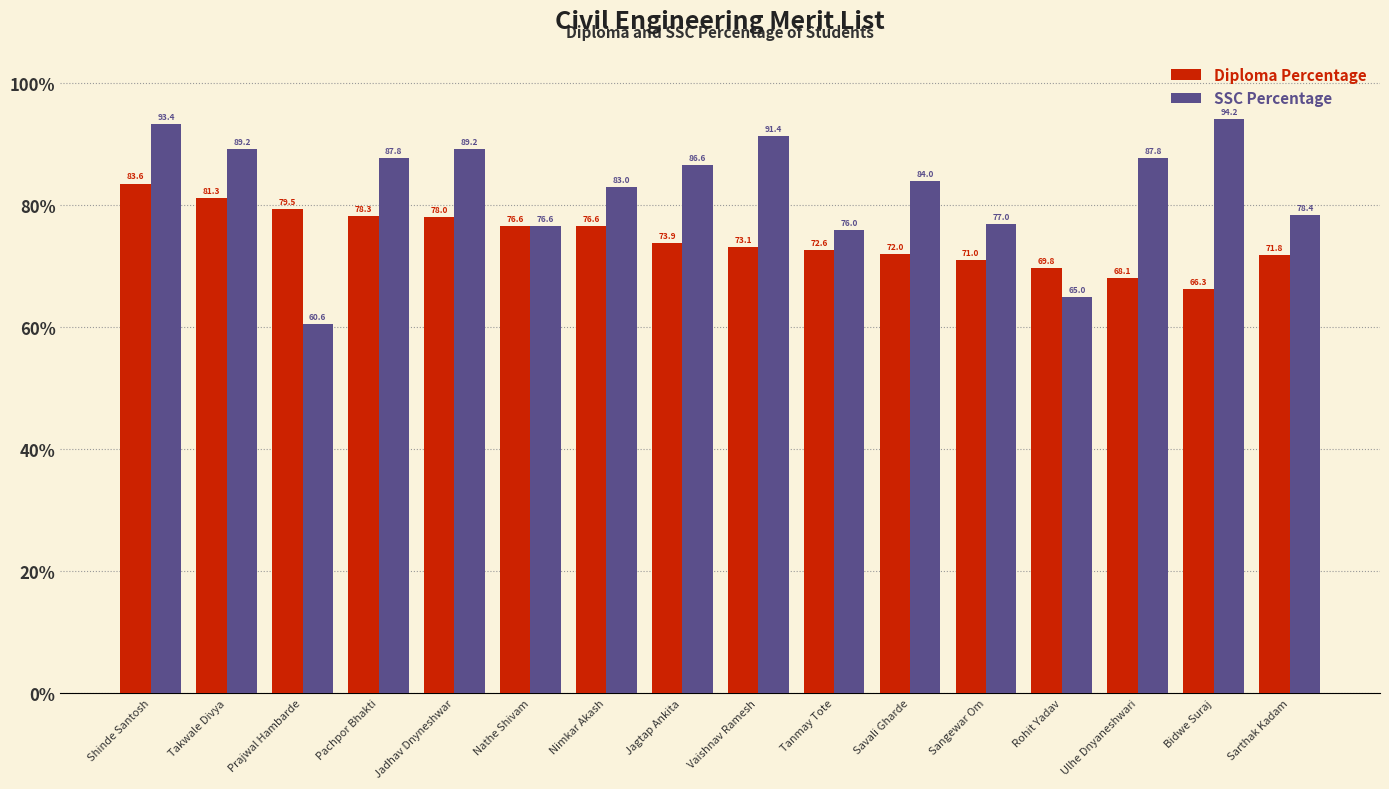

Which category has the highest value across all series?

Bidwe Suraj